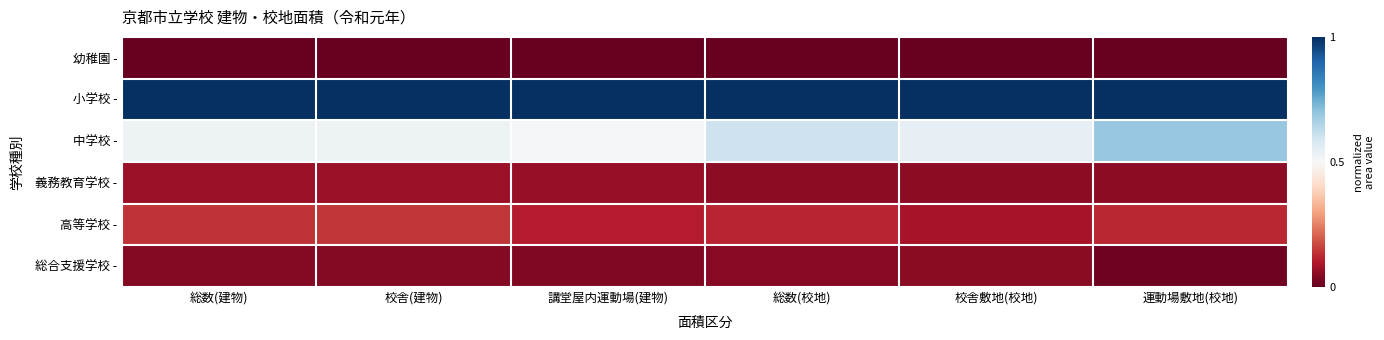

Between 総数(建物) and 校舎敷地(校地), which series saw the biggest shift?

高等学校 -